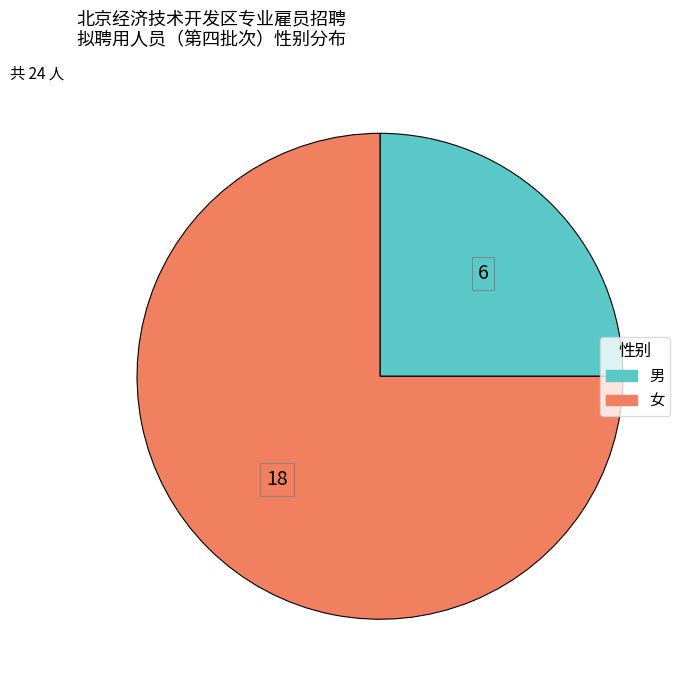

How many segments does this pie chart have?

2